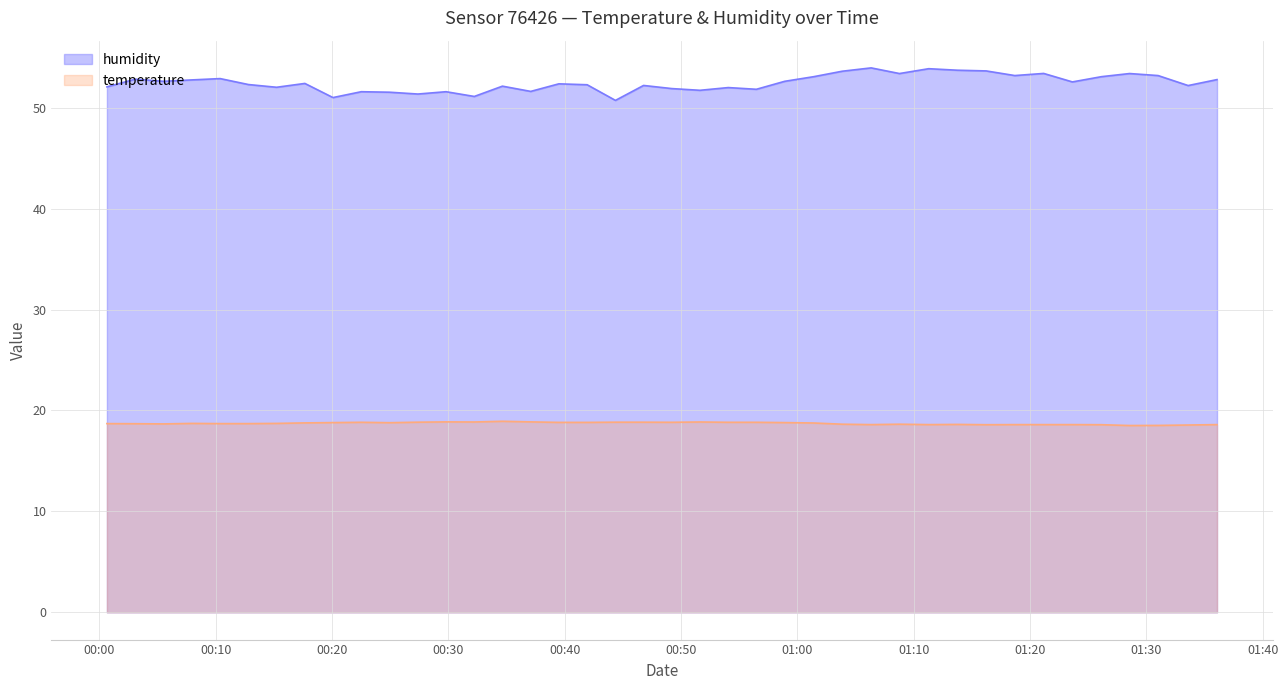

How many lines are shown in the chart?

2